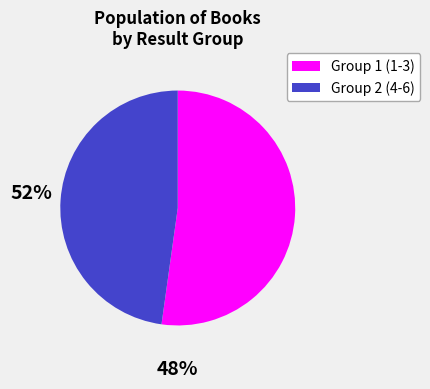

Rank the categories by value from lowest to highest.

Group 2 (4-6), Group 1 (1-3)